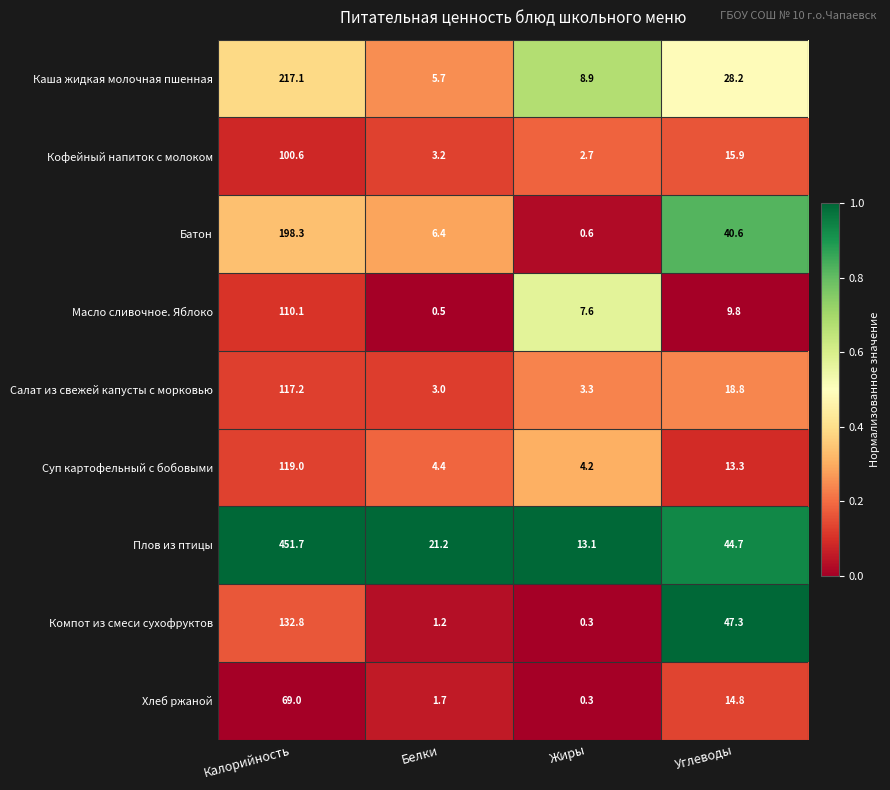

The value of Суп картофельный с бобовыми at Белки is 4.4. True or false?

True